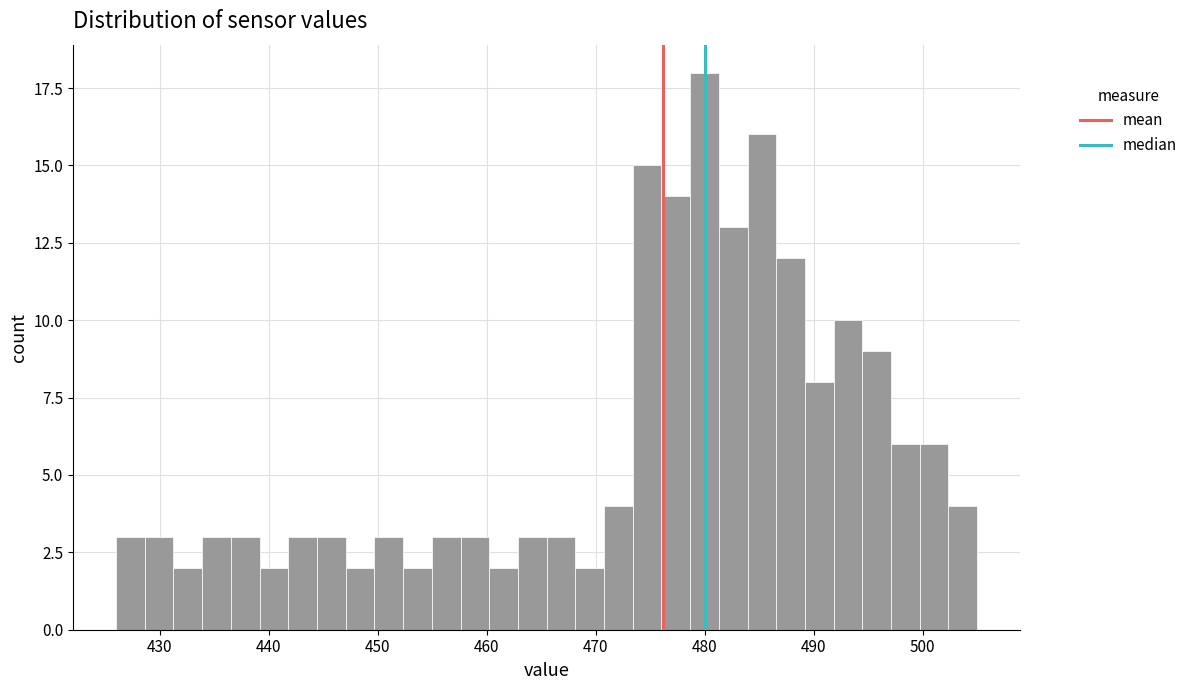

Around what value on the x-axis is the tallest bar? Give the approximate position of its centre, as read against the axis.

480